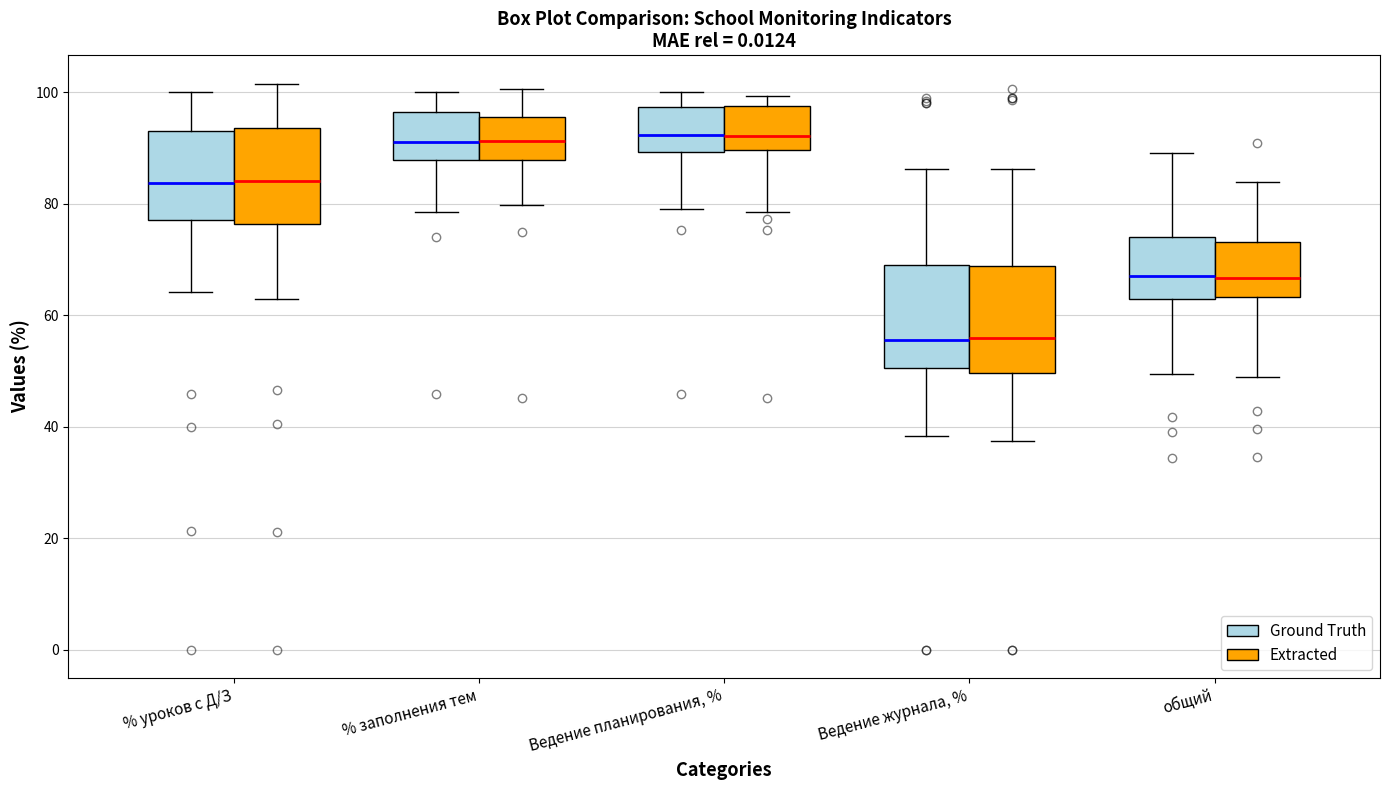

Where is the lower edge of the box for Ведение журнала, % (Ground Truth) on the y-axis? The values are not printed on the chart, so give them approximately, as read against the axis.

50